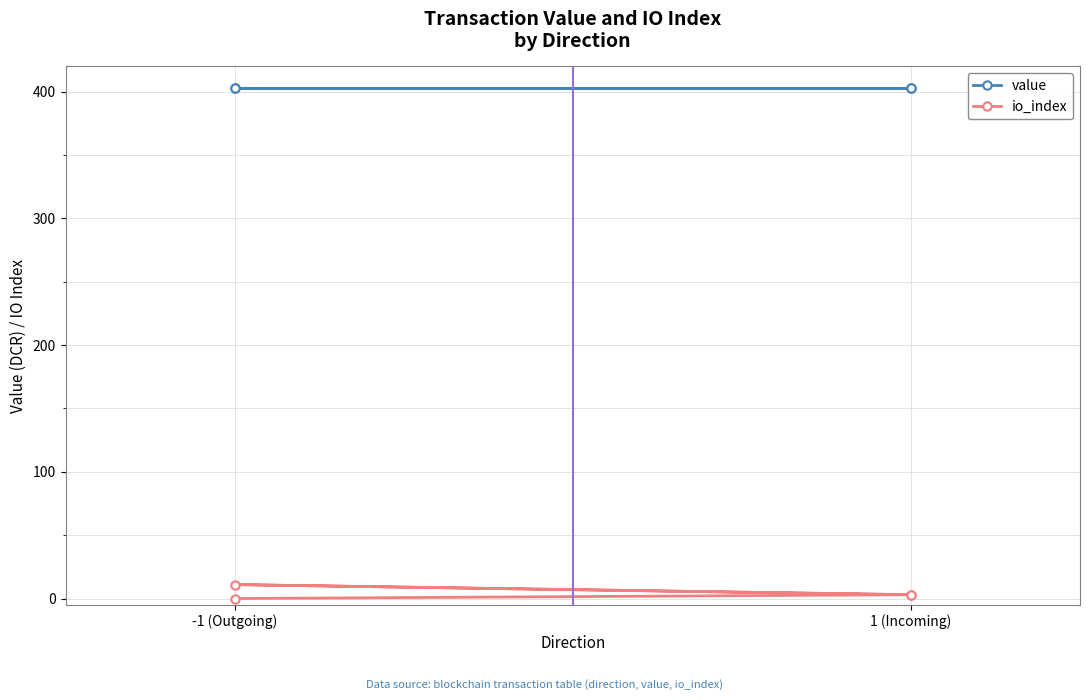

The value of io_index at 1 (Incoming) is 3.0. True or false?

True